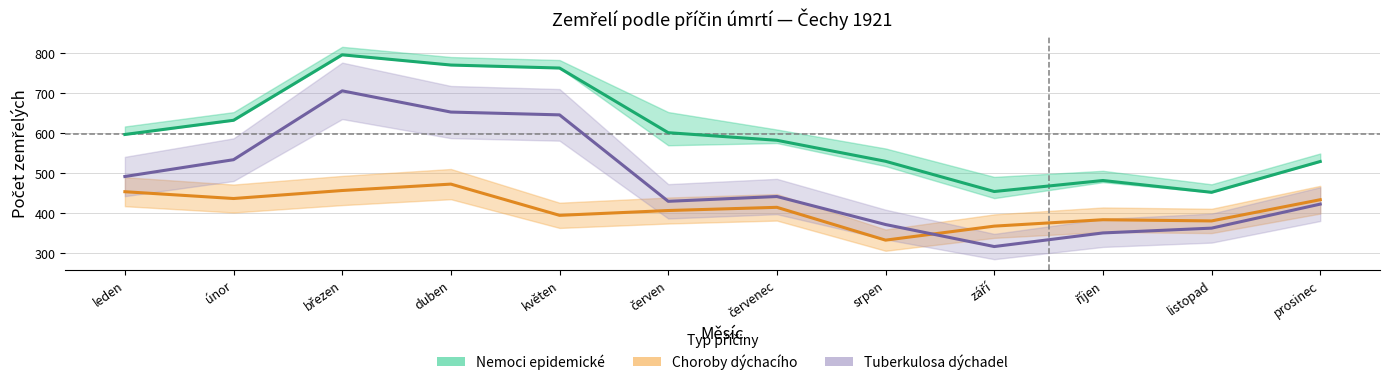

Which series has the largest total across all categories?

Nemoci epidemické